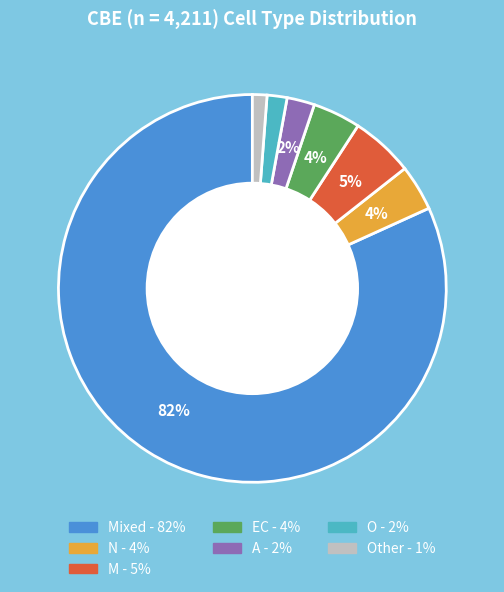

Is there any slice that represents more than half of the pie?

Yes